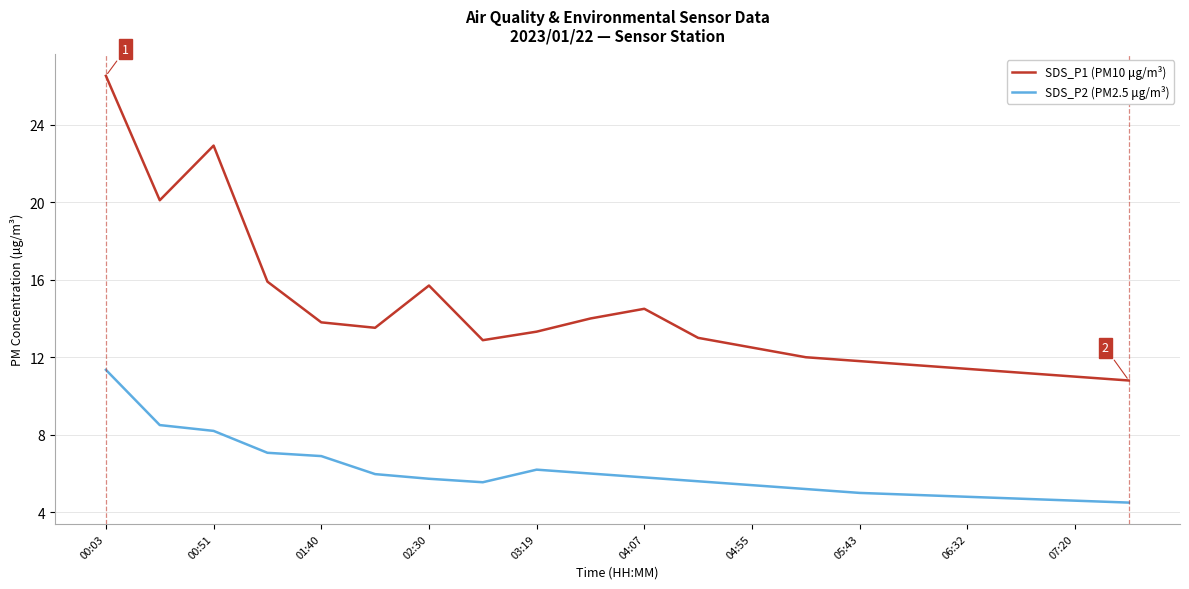

Which series has the largest total across all categories?

SDS_P1 (PM10 μg/m³)